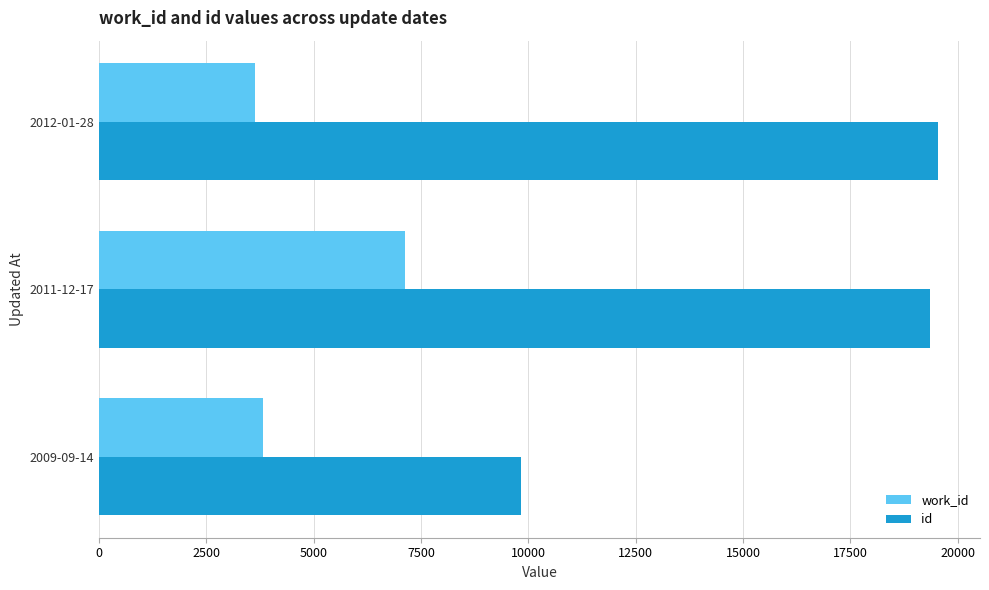

The value of id at 2011-12-17 is 19349. True or false?

True